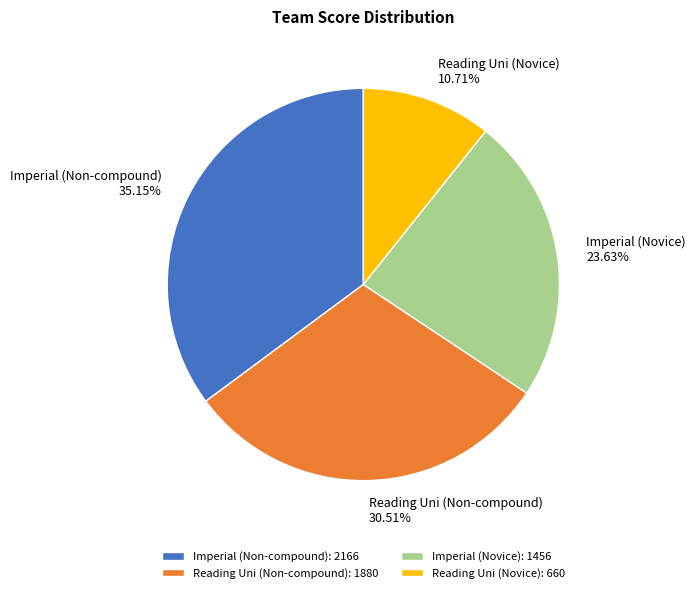

Between Reading Uni (Novice) and Imperial (Non-compound), which is larger?

Imperial (Non-compound)